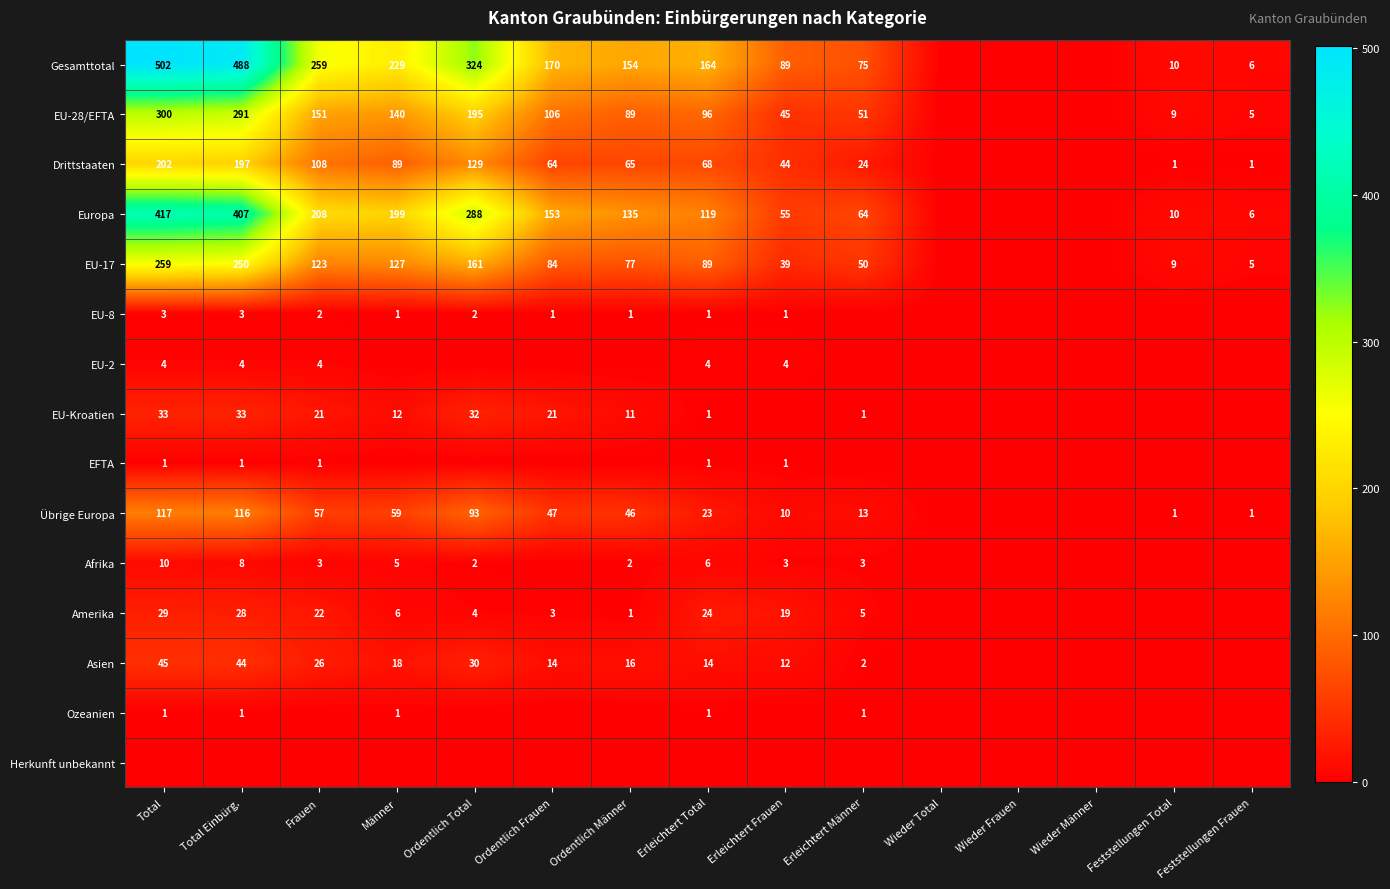

At which category does the chart reach its minimum across all series?

Wieder Total